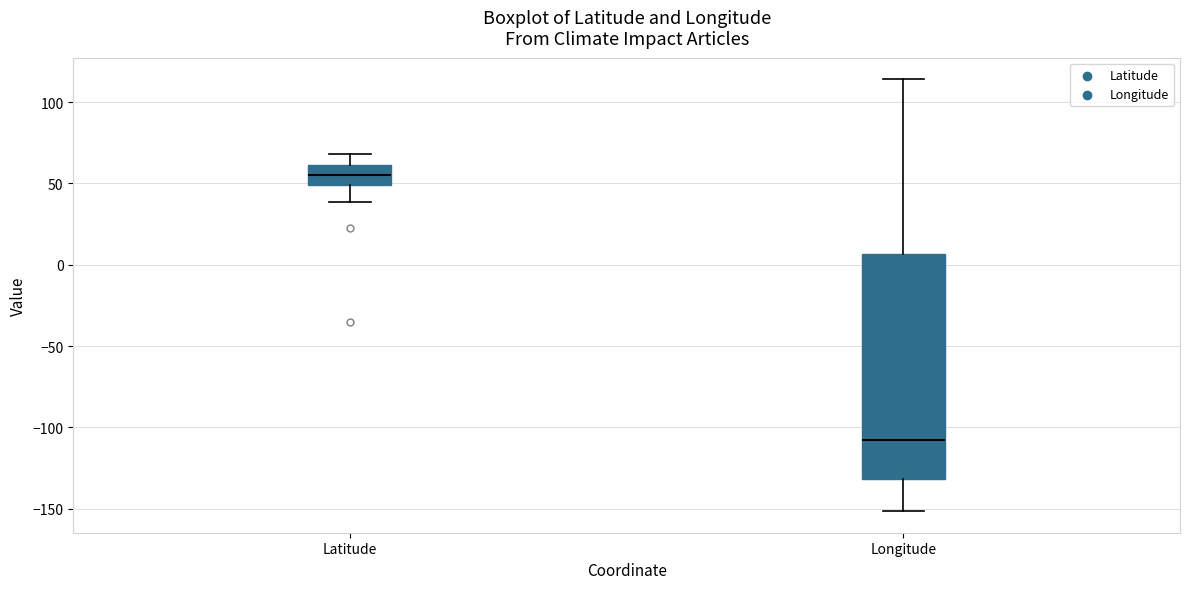

Reading left to right, transcribe this box plot: for each box, give where its median line is, the range the box spans, and where its two whiskers end, as read against the y-axis. The values are not printed on the chart, so give them approximately, as read against the axis.

Latitude: median 55, box 50 to 60, whiskers 40 to 70
Longitude: median -110, box -130 to 5, whiskers -150 to 115